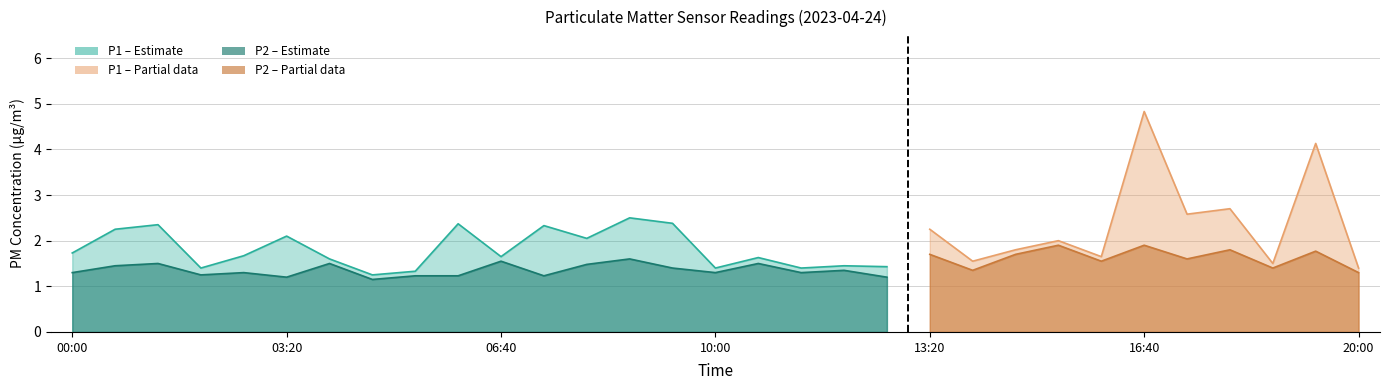

Which series has the largest total across all categories?

P1